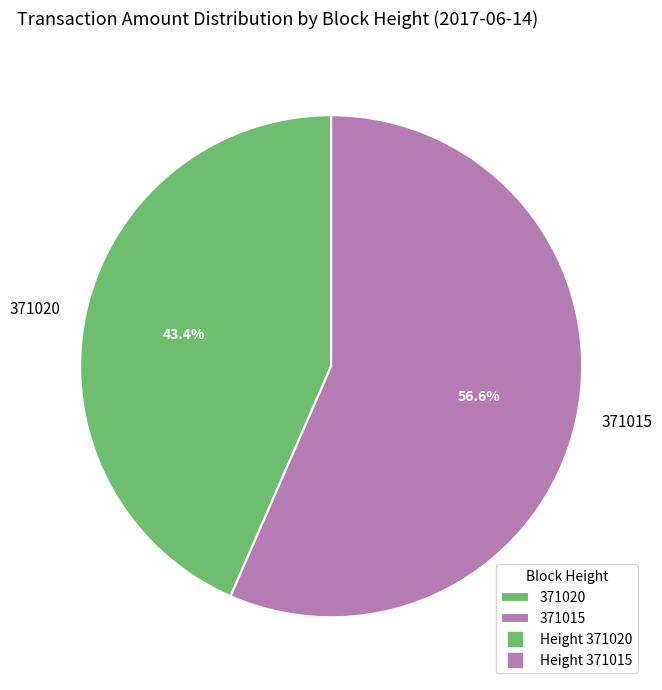

Is it true that 371015 is 57% of the pie?

True